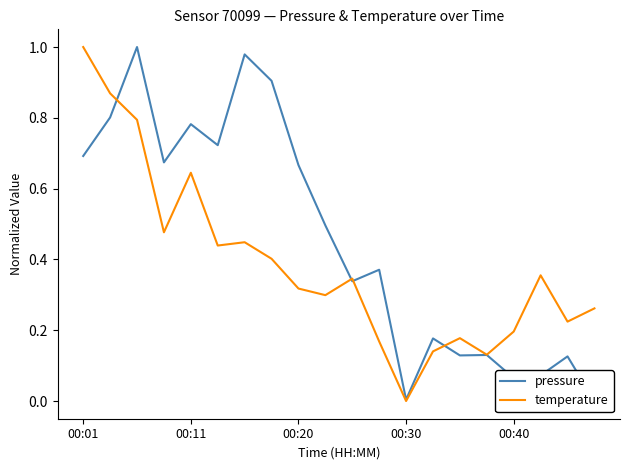

How many intersections are there between pressure and temperature?

4